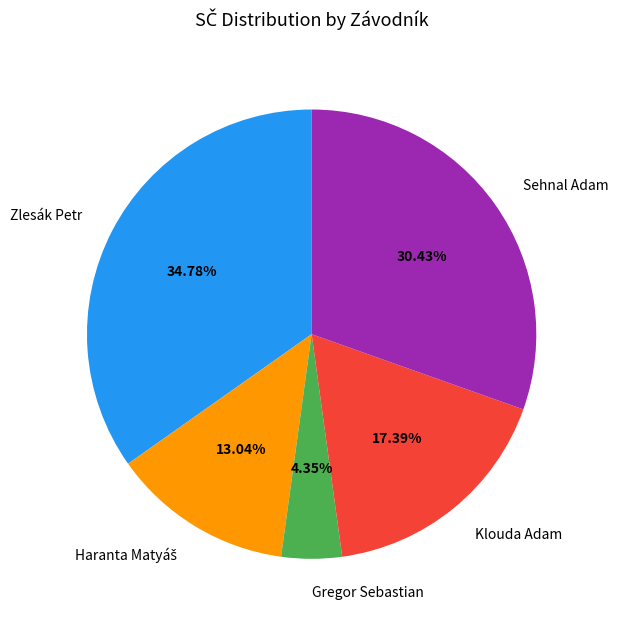

Is the sum of Sehnal Adam and Zlesák Petr greater than half?

Yes